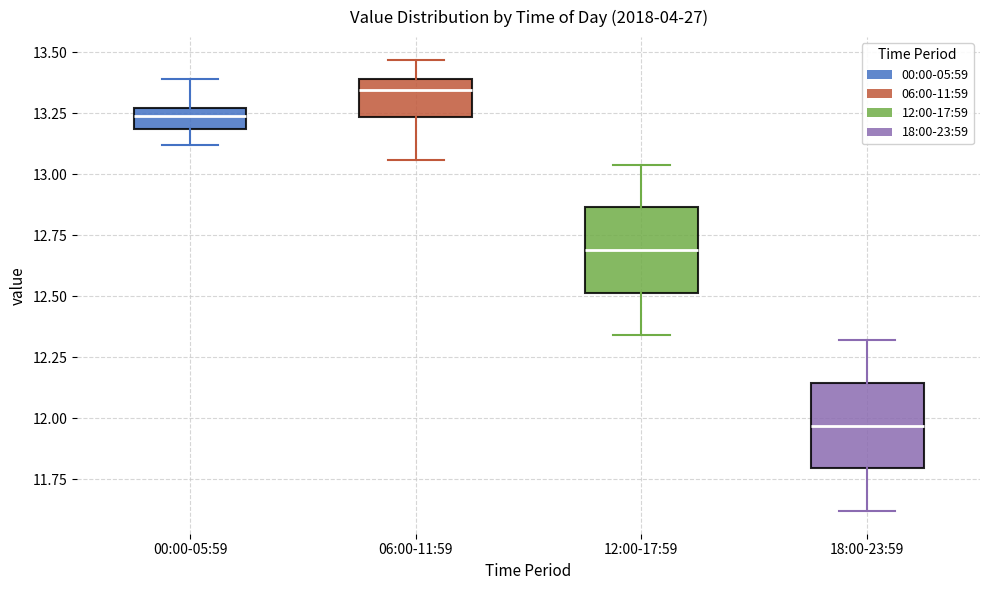

Where does the lower whisker of the box for 06:00-11:59 end on the y-axis? The values are not printed on the chart, so give them approximately, as read against the axis.

13.05